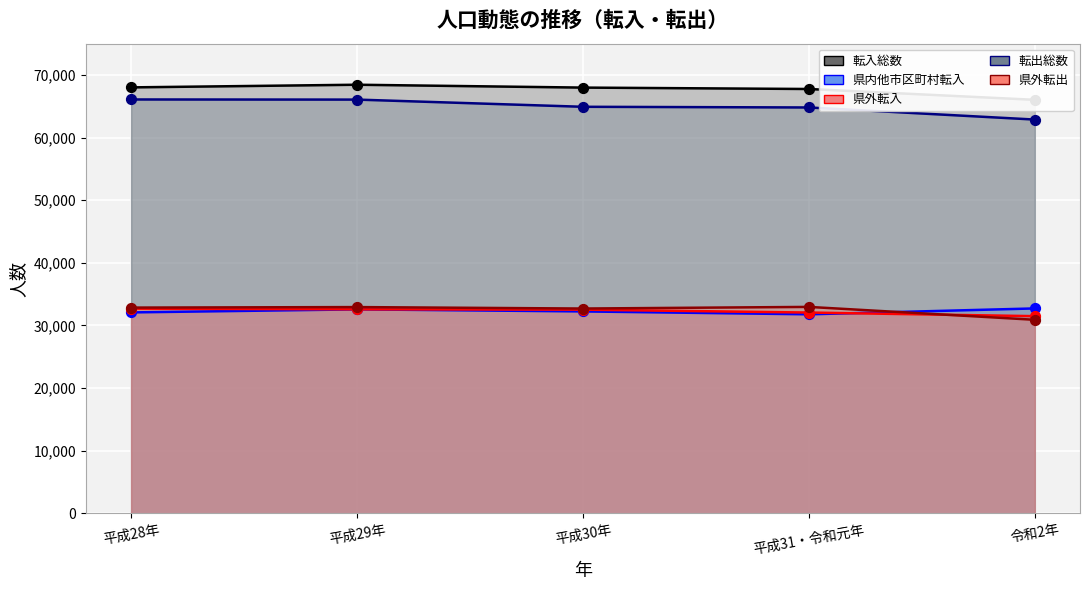

Is the value of 県内他市区町村転入 at 平成30年 greater than the value of 県外転入 at 平成31・令和元年?

Yes